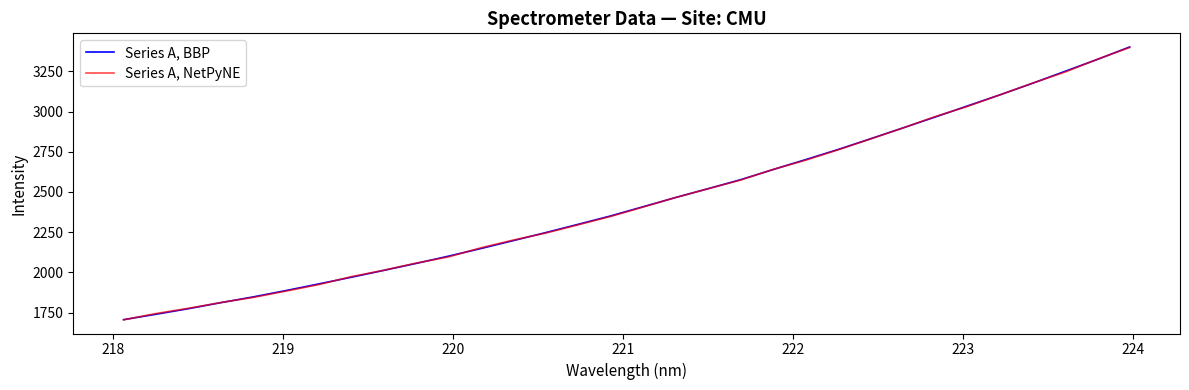

Rank the series by their maximum value, from highest to lowest.

Series A, BBP, Series A, NetPyNE